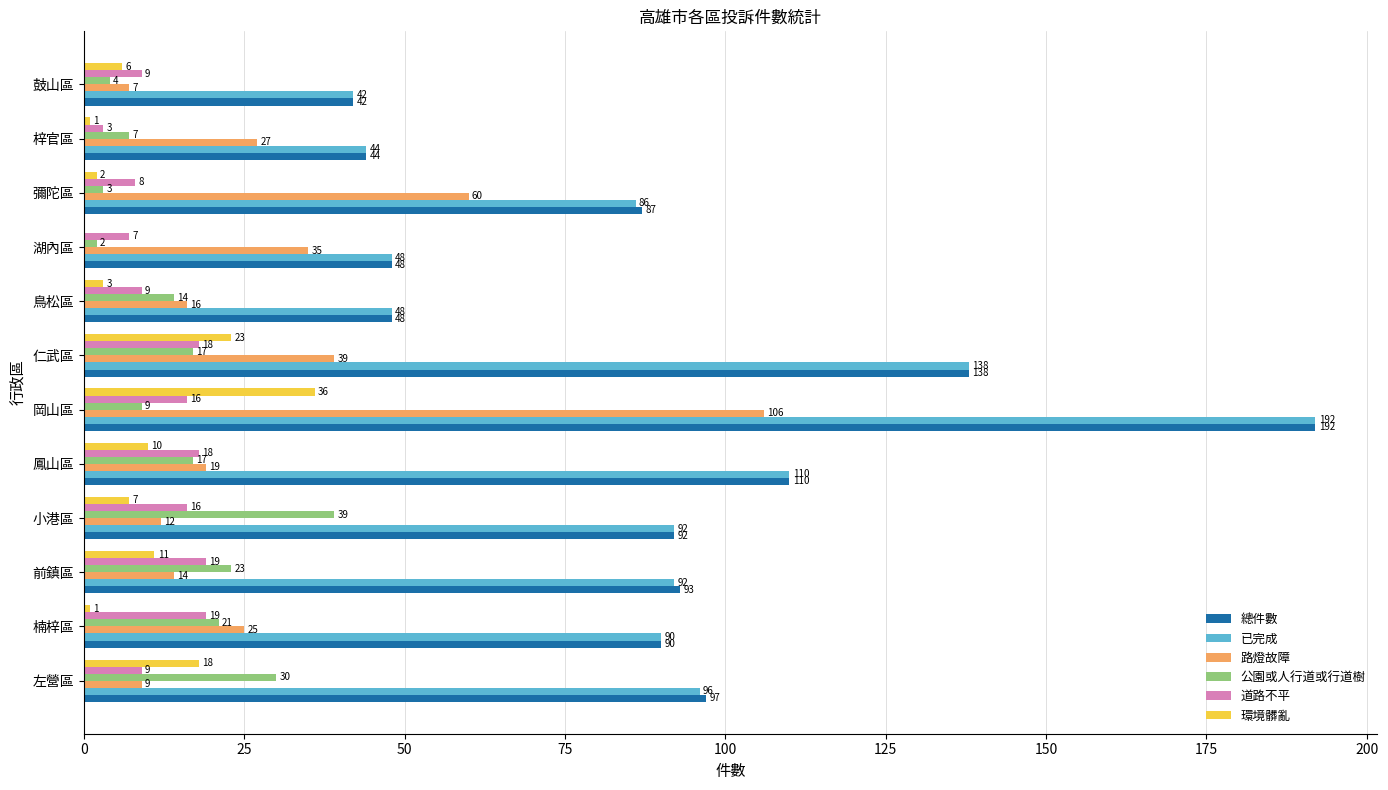

Which series changed the most between 湖內區 and 梓官區?

路燈故障